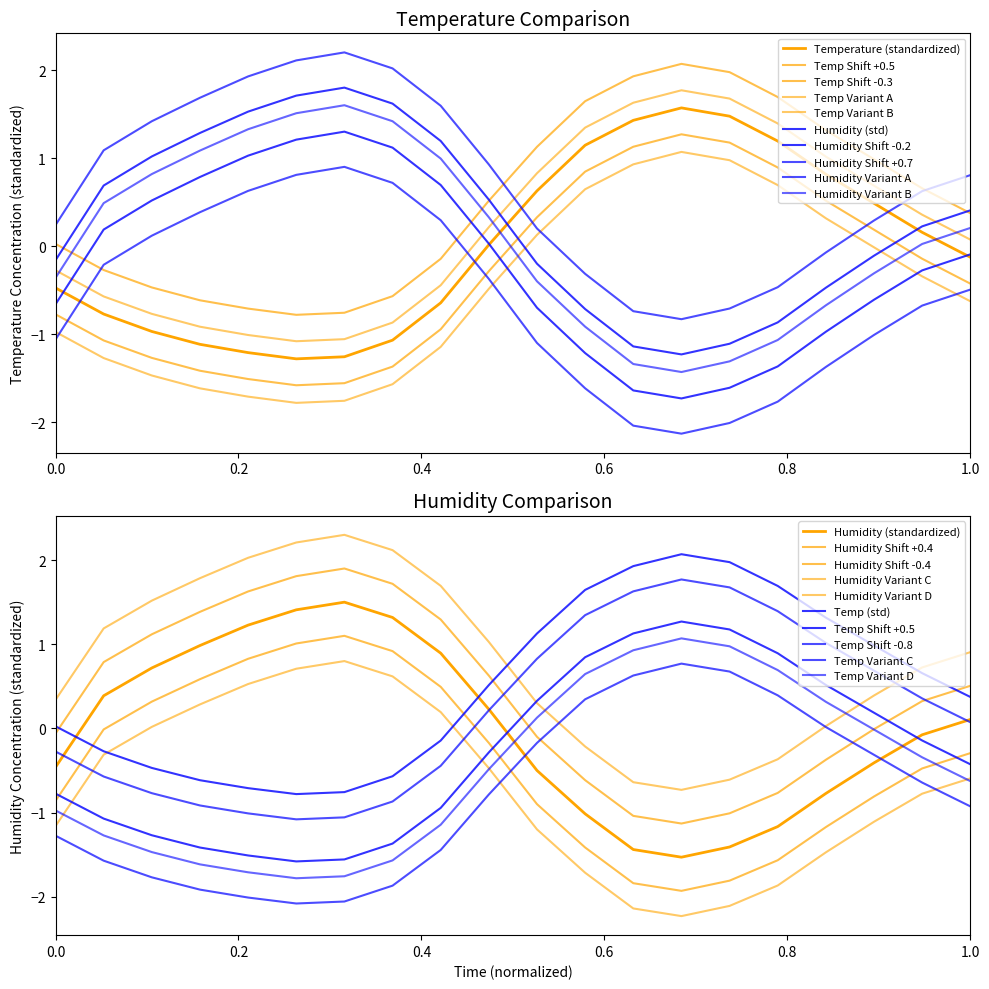

What is the difference between the highest and lowest values at 05:00?

3.0